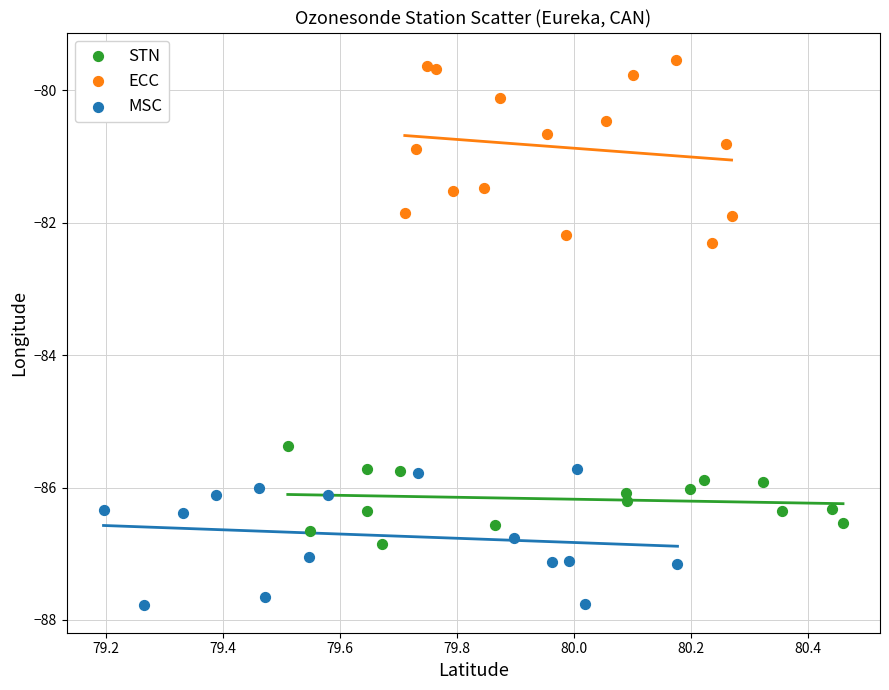

Which series contains the highest Y value?

ECC